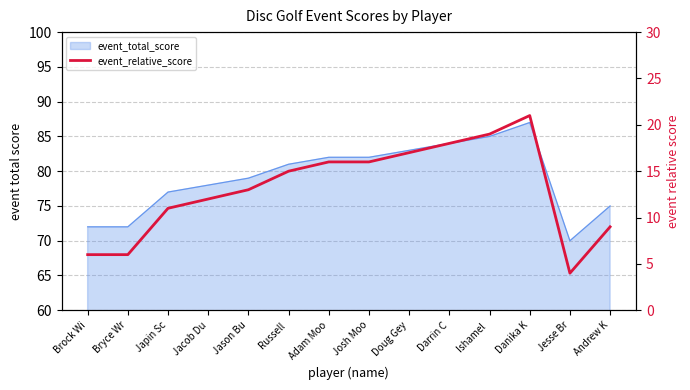

Where does the data first go above 15?

Adam Moo